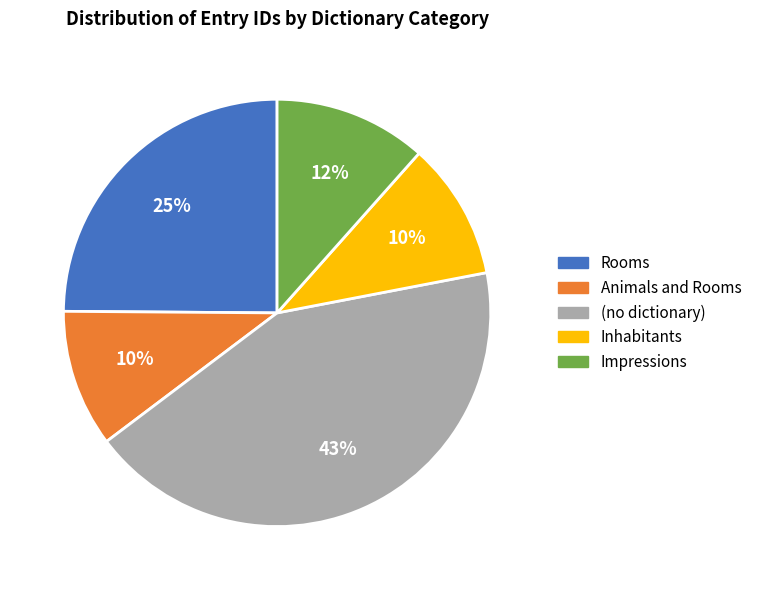

Is there any slice that represents more than half of the pie?

No